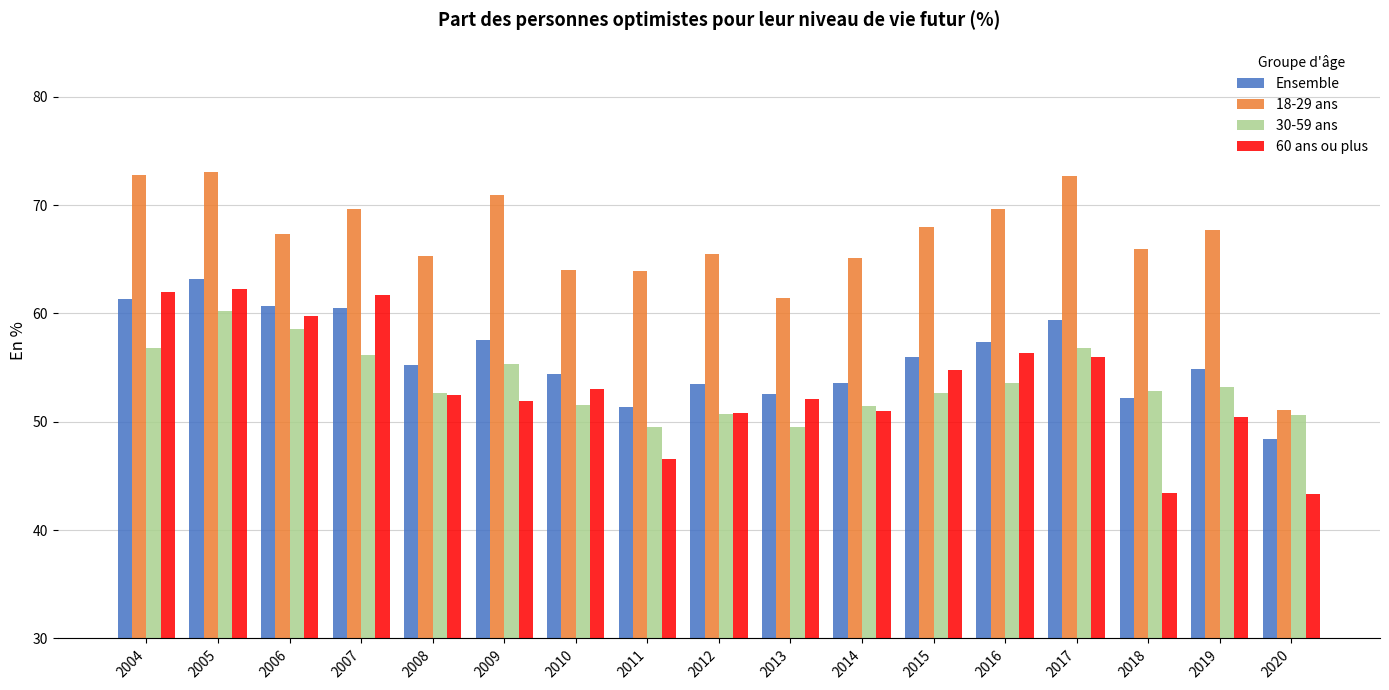

What is the total value across all series at 2020?

193.4